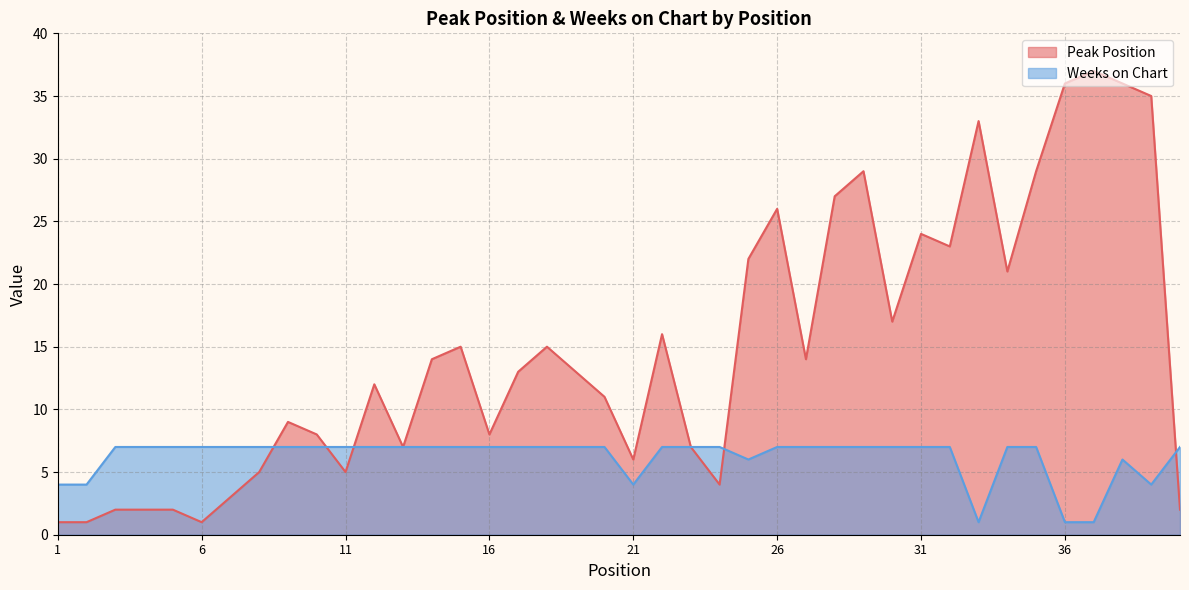

What is the minimum value for Weeks on Chart?

1